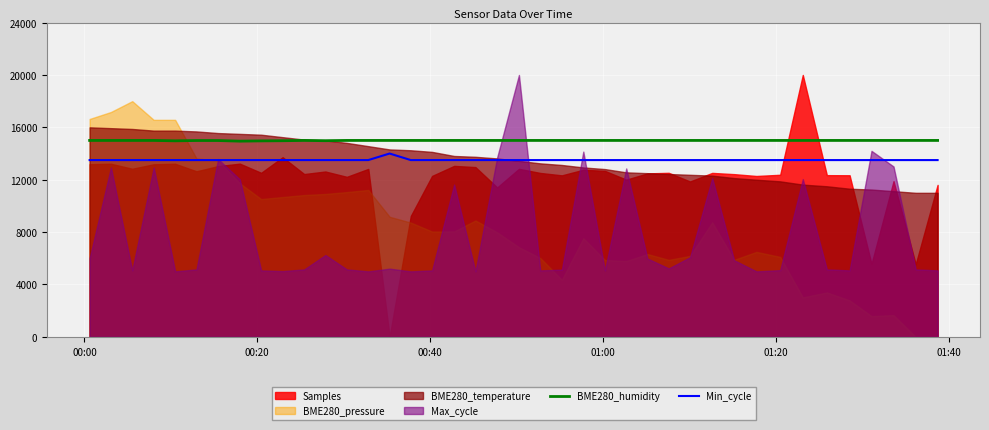

True or false: Min_cycle and BME280_humidity cross at least once.

False